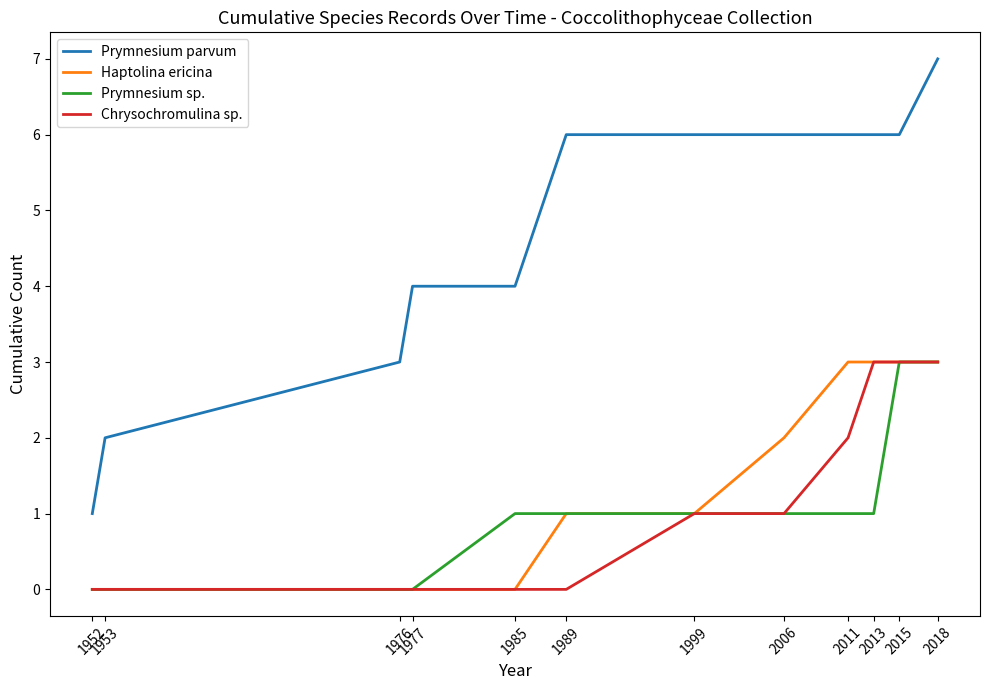

Does the chart display data point markers on the line(s)?

No